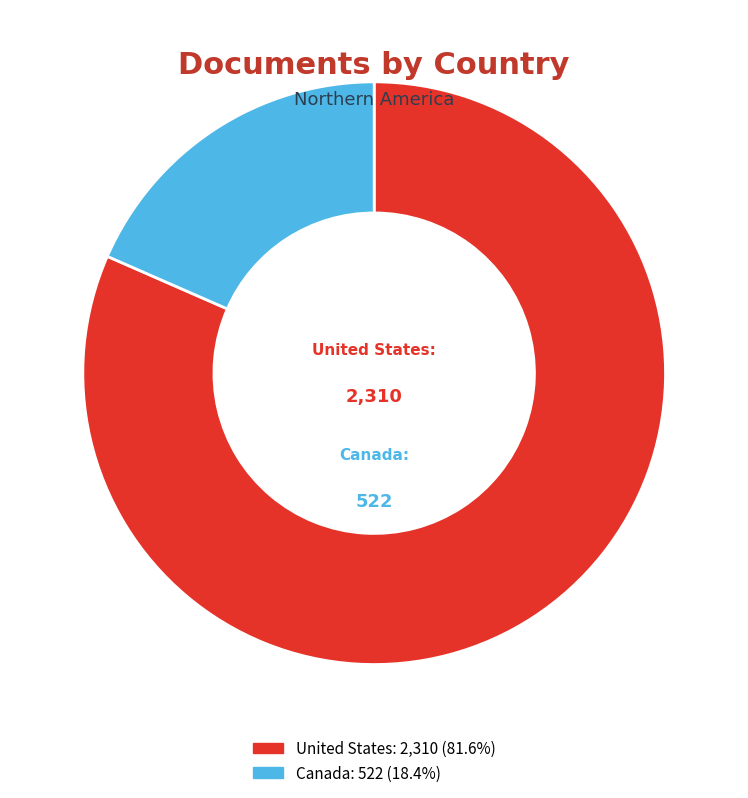

What is the largest slice in the pie chart?

United States